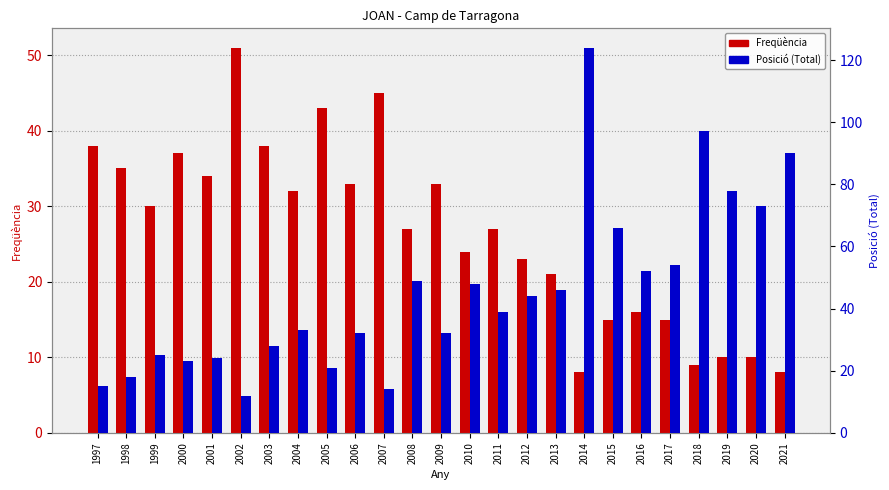

Rank the series at 2017 from highest to lowest value.

Posició (Total), Freqüència